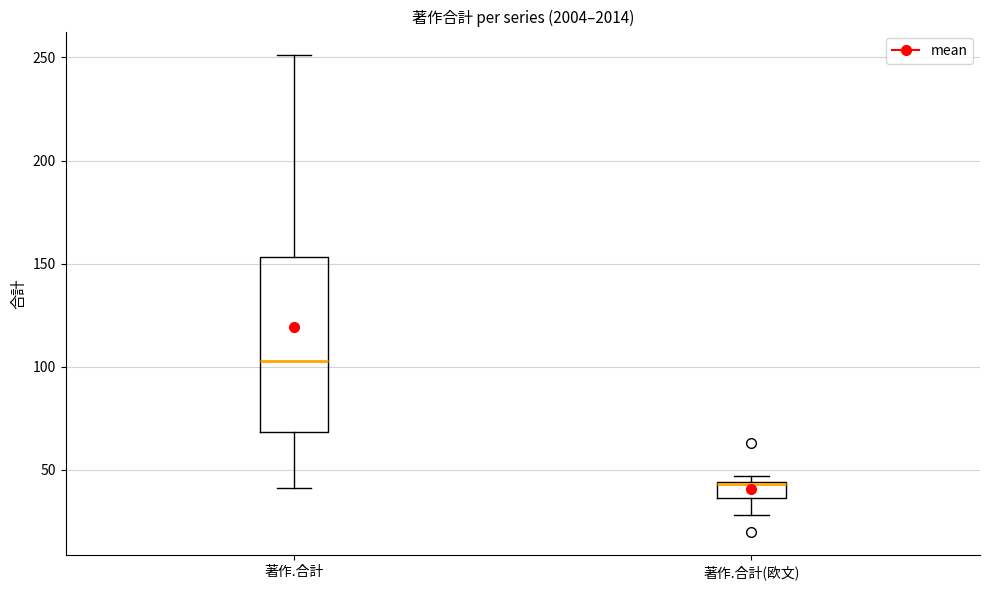

Where is the upper edge of the box for 著作.合計(欧文) on the y-axis? The values are not printed on the chart, so give them approximately, as read against the axis.

45